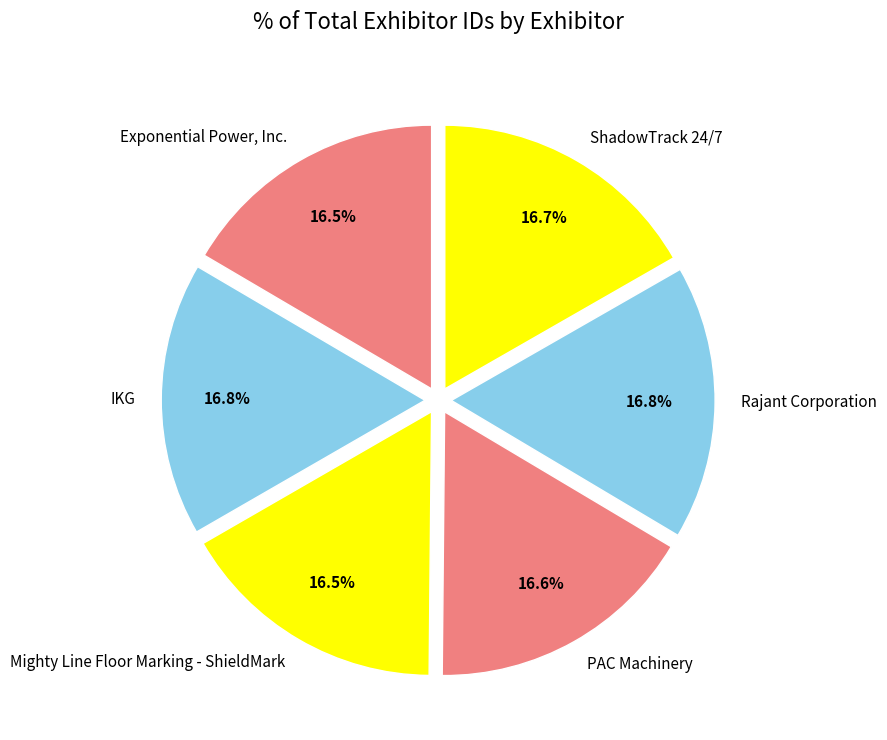

True or false: IKG accounts for 10% of the total.

False